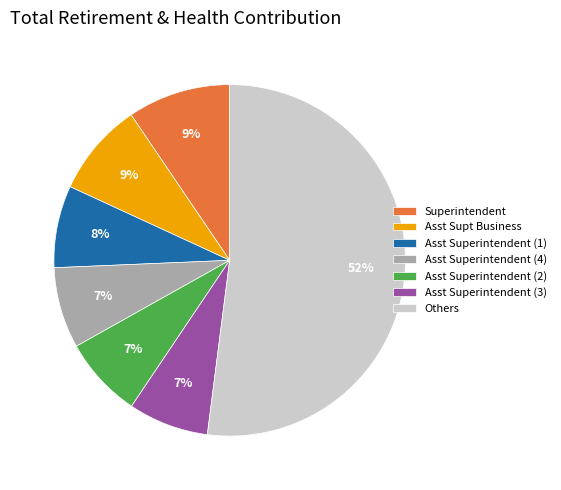

Do Asst Superintendent (1) and Others together represent more than half of the pie?

Yes